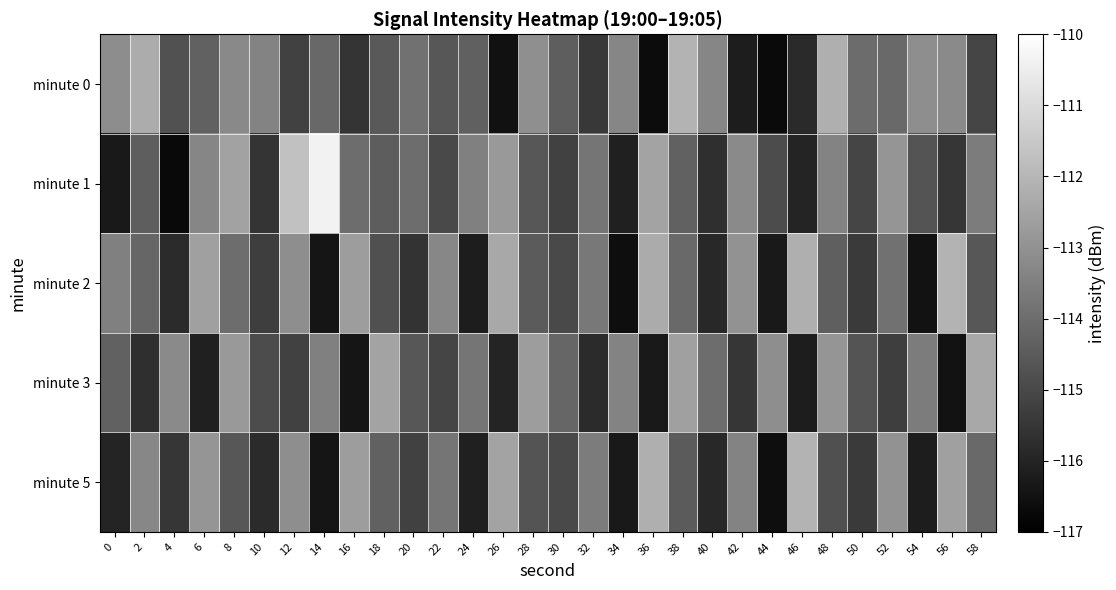

At 0, list the series in order from smallest to largest.

minute 1, minute 5, minute 3, minute 2, minute 0